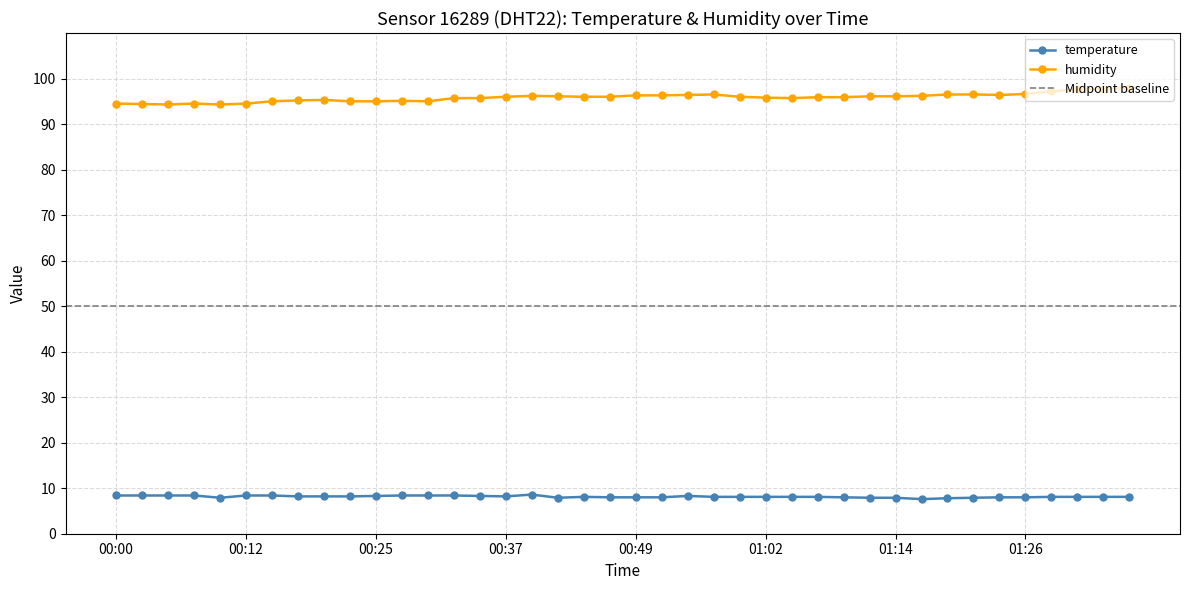

Is it true that humidity equals 158.3 at 00:49?

False